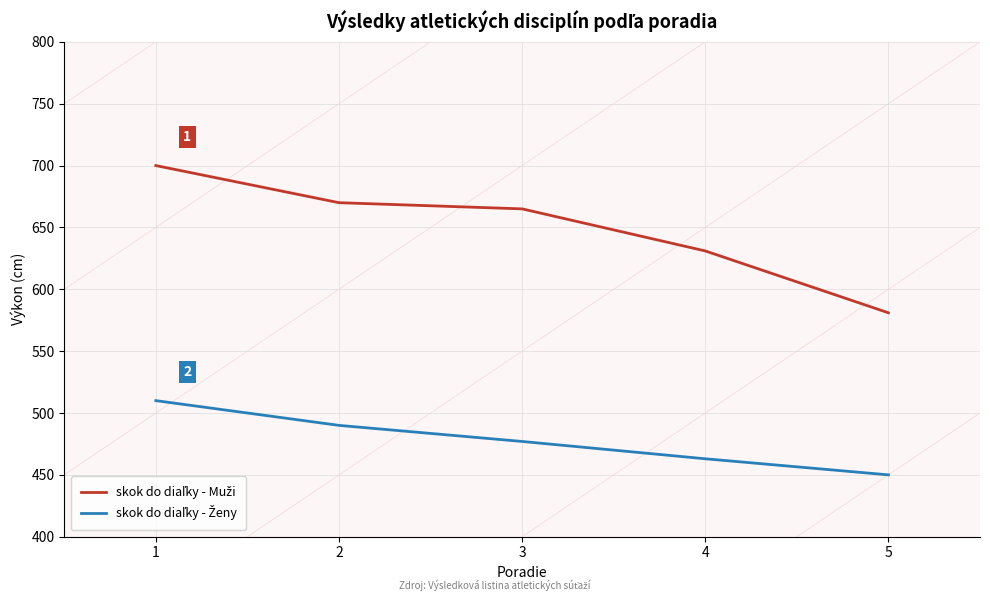

What is the minimum value shown in the chart?

450